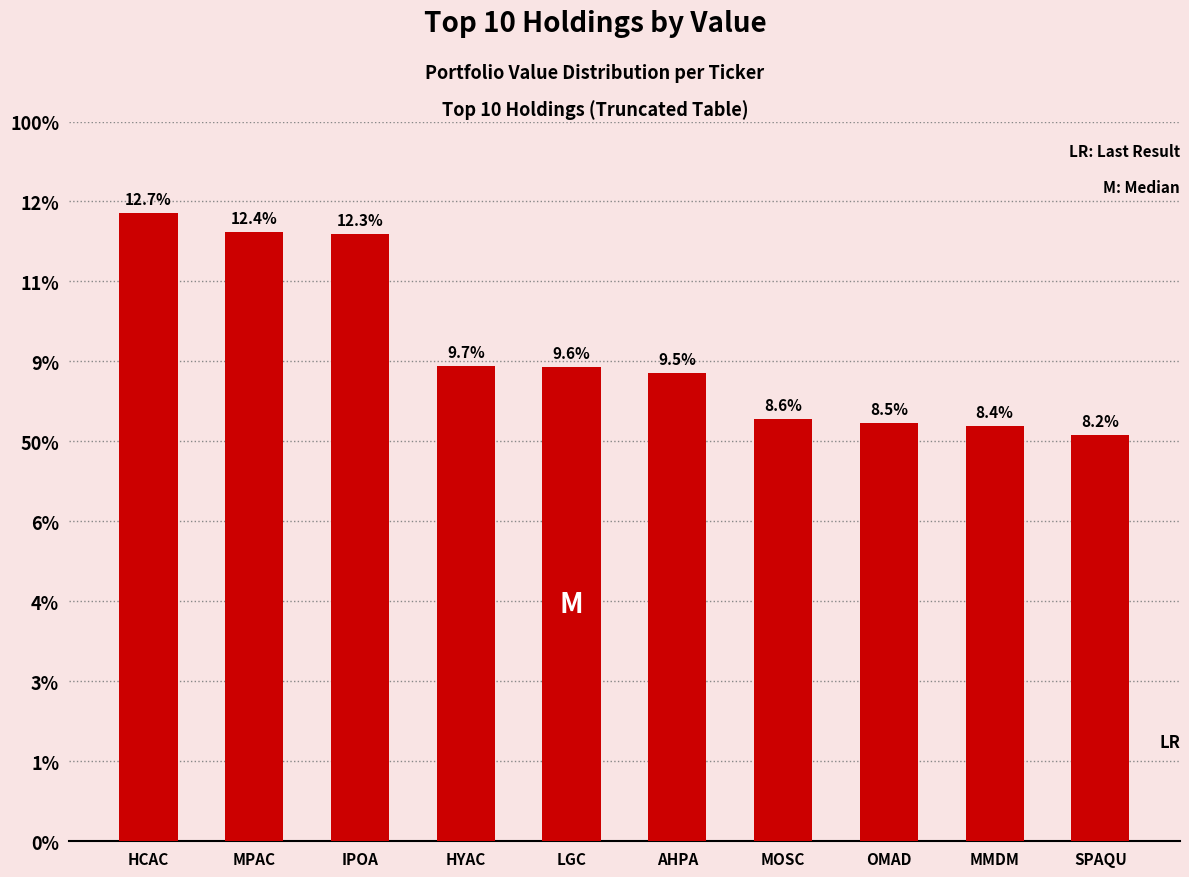

Which label corresponds to the smallest value in the chart?

SPAQU